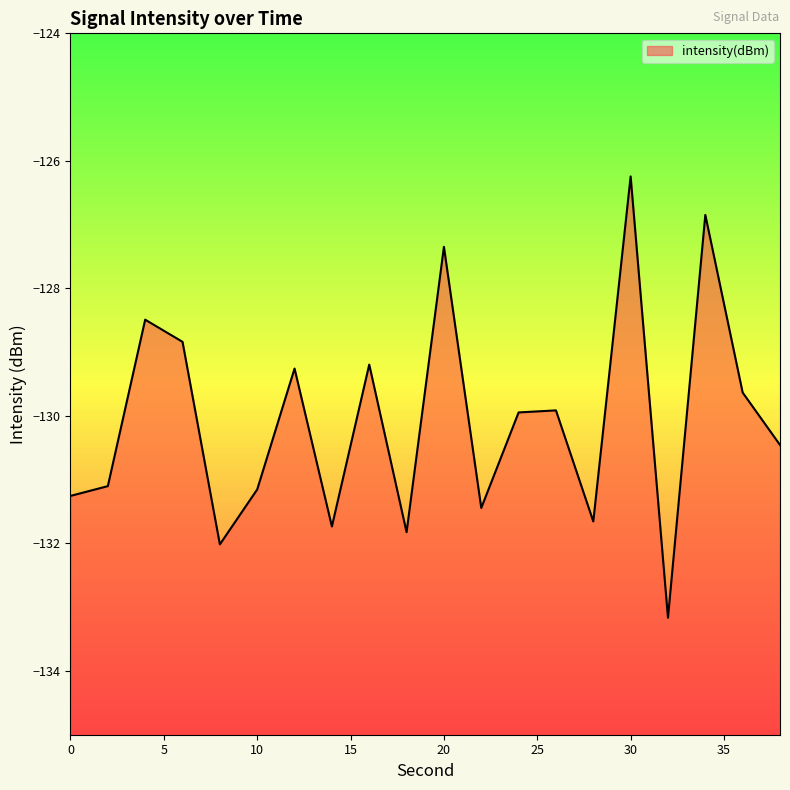

What is the maximum value shown in the chart?

-126.2